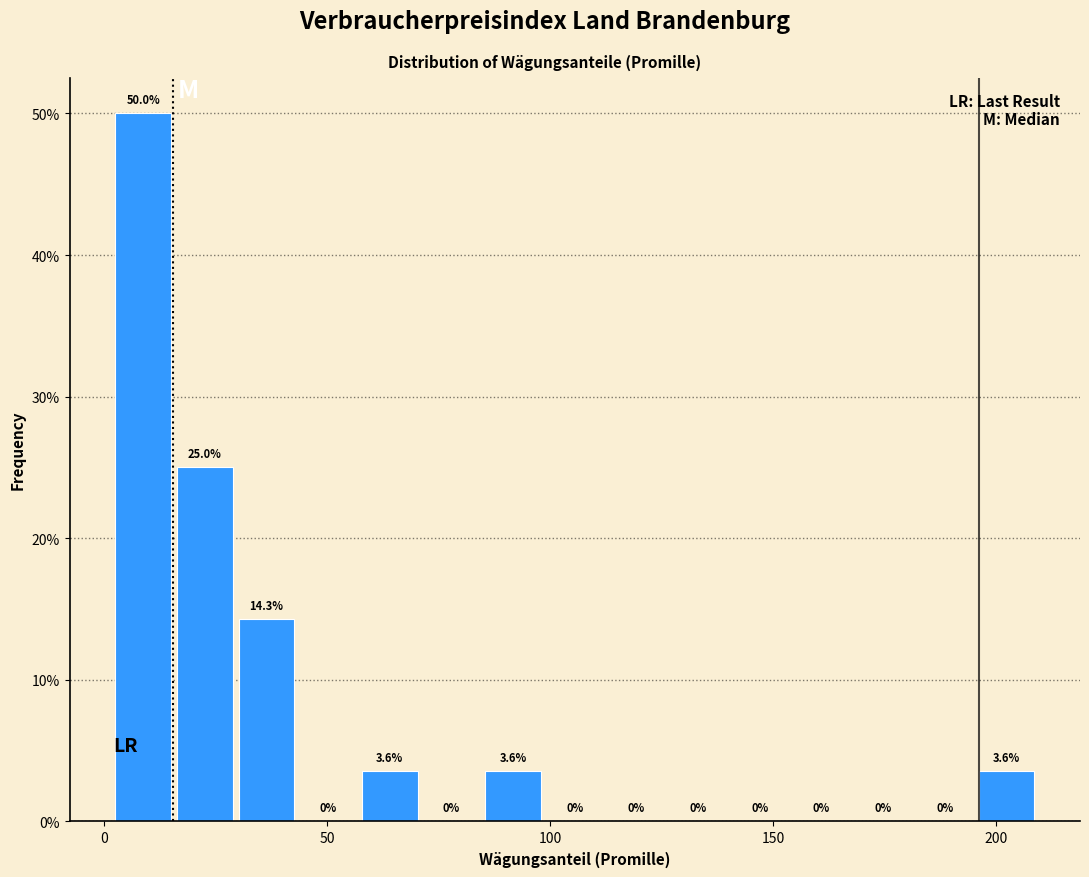

Around what value on the x-axis is the tallest bar? Give the approximate position of its centre, as read against the axis.

10